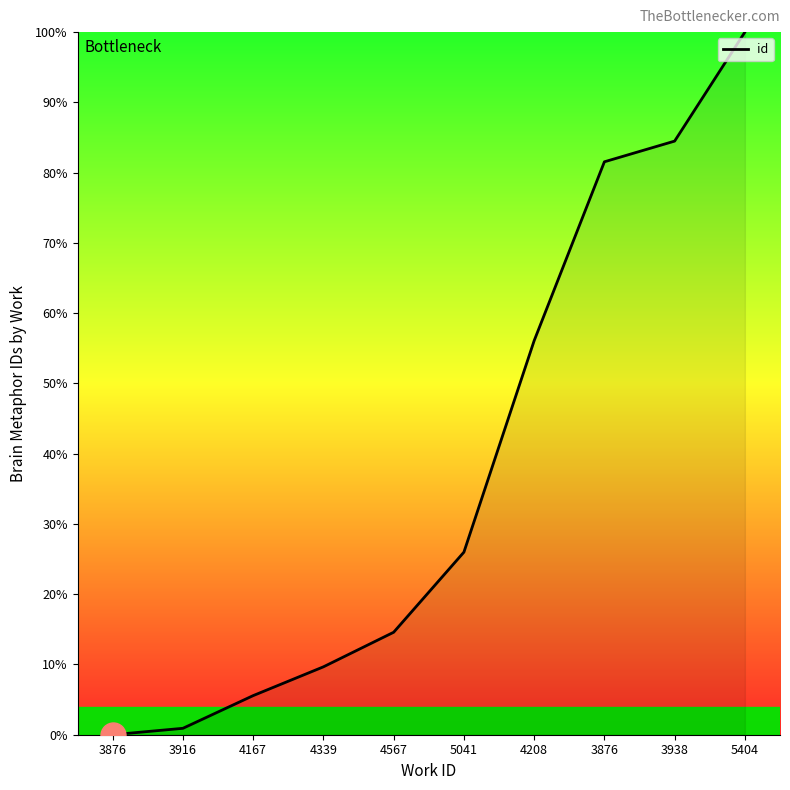

List the labels in order of value, largest first.

5404, 3938, 3876, 4208, 5041, 4567, 4339, 4167, 3916, 3876